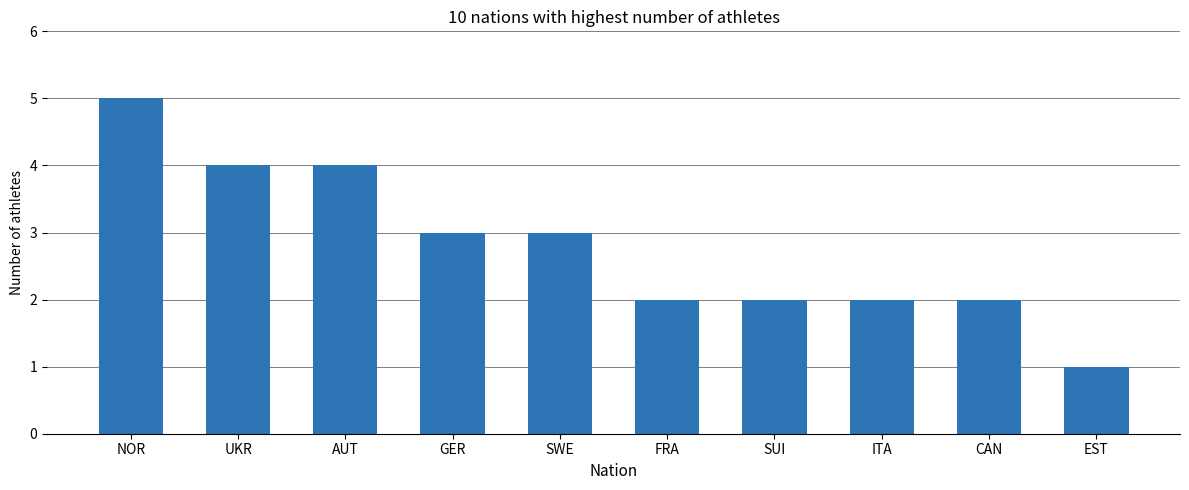

What position from the right is AUT?

8